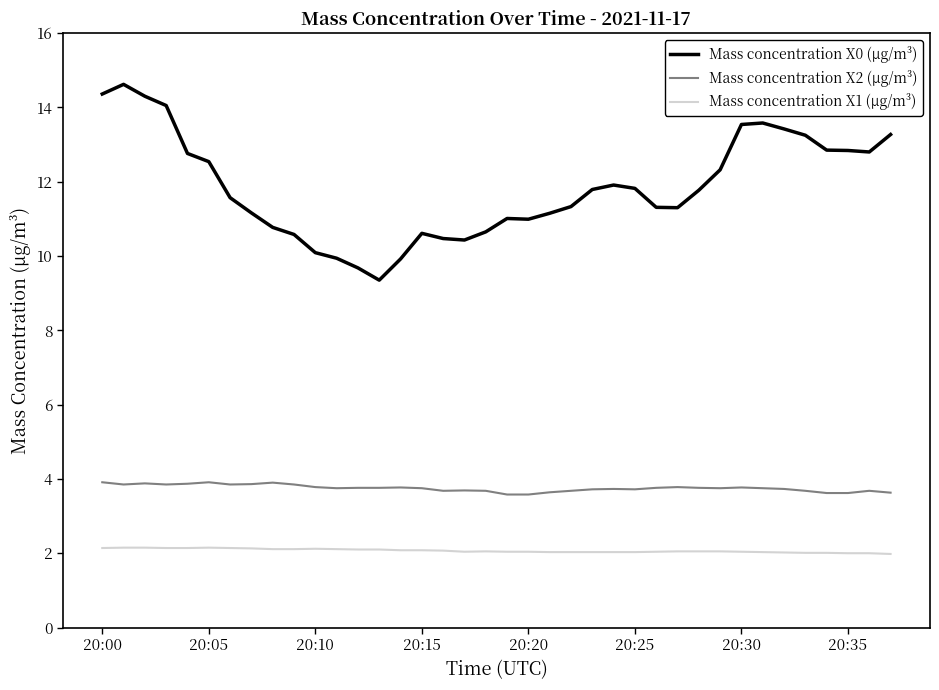

True or false: Mass concentration X0 (μg/m³) and Mass concentration X1 (μg/m³) intersect in this chart.

False